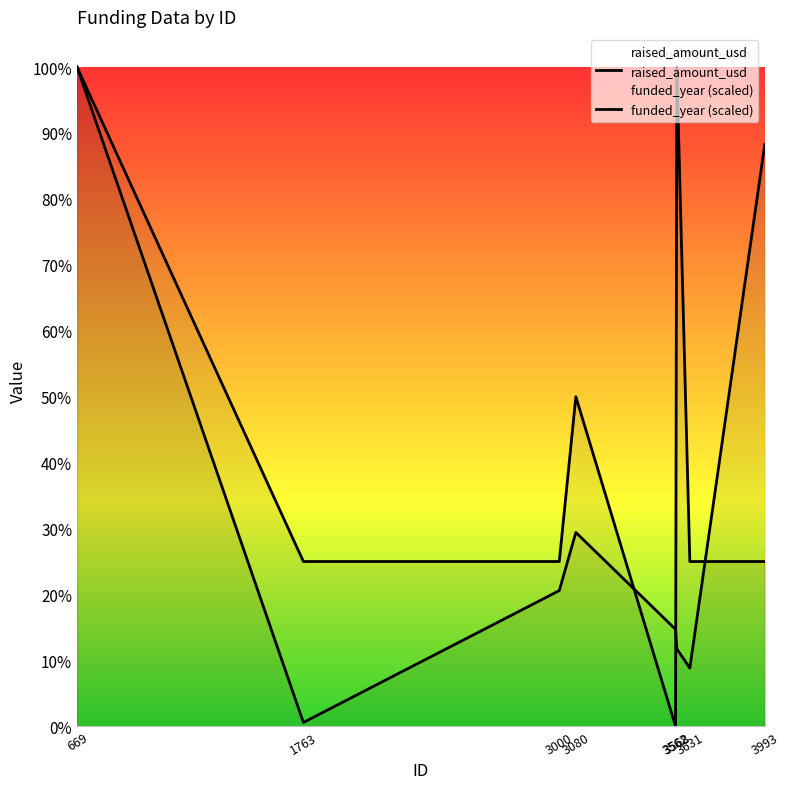

True or false: raised_amount_usd has a value of 629113.1 at 3562.

False